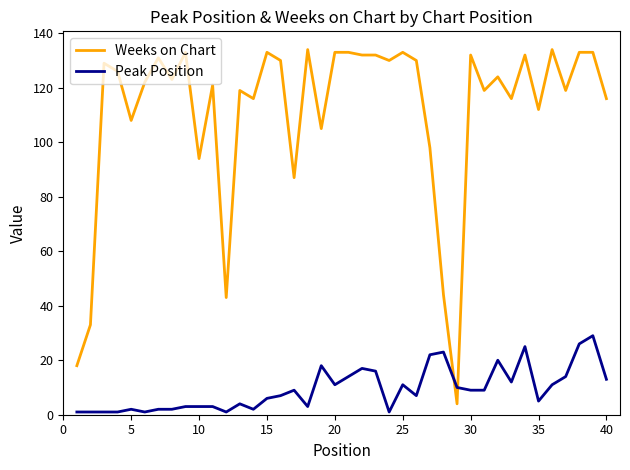

Rank the series by their average value, from lowest to highest.

Peak Position, Weeks on Chart